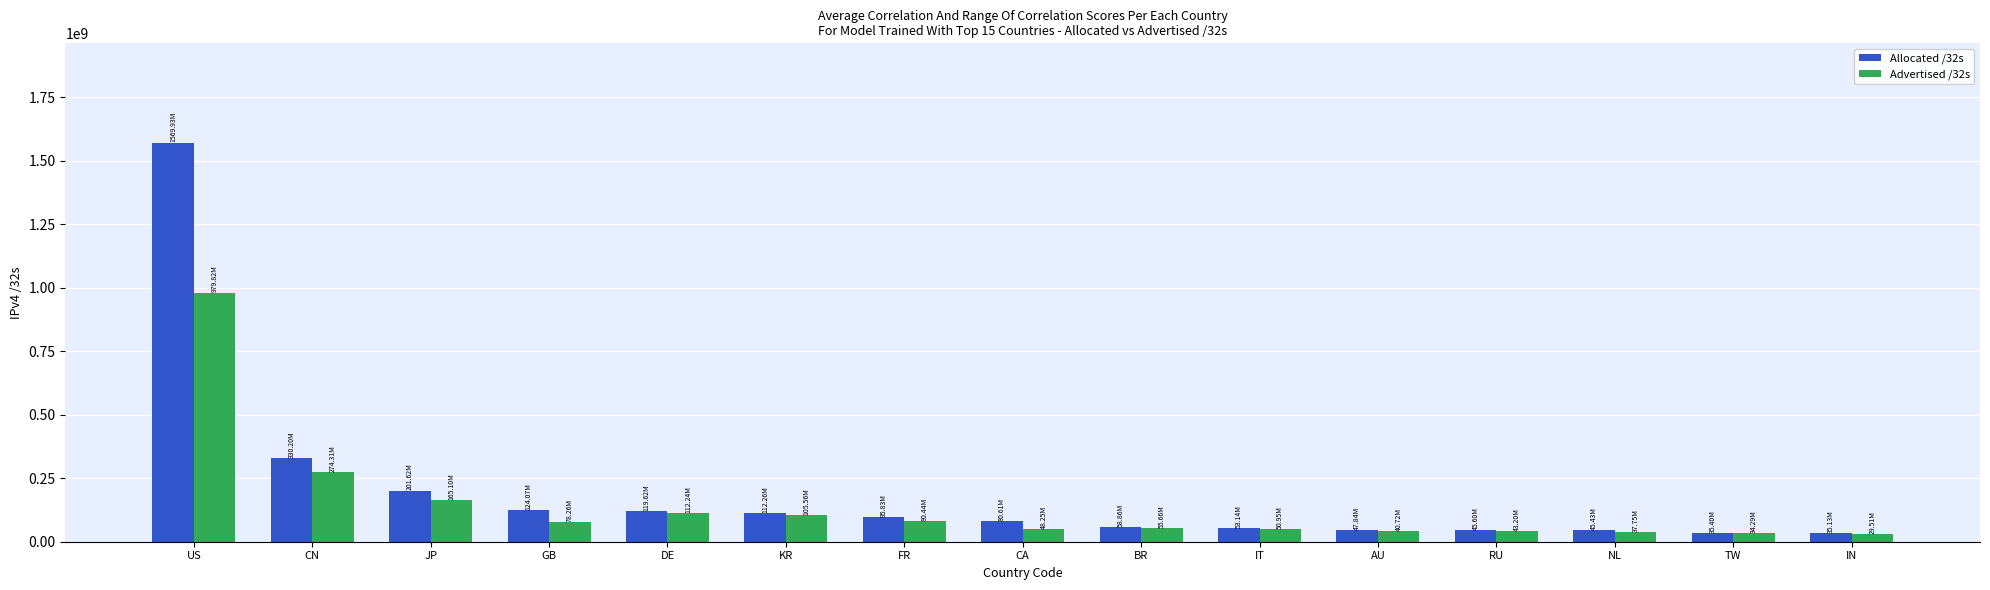

What is the minimum value for Advertised /32s?

29505024